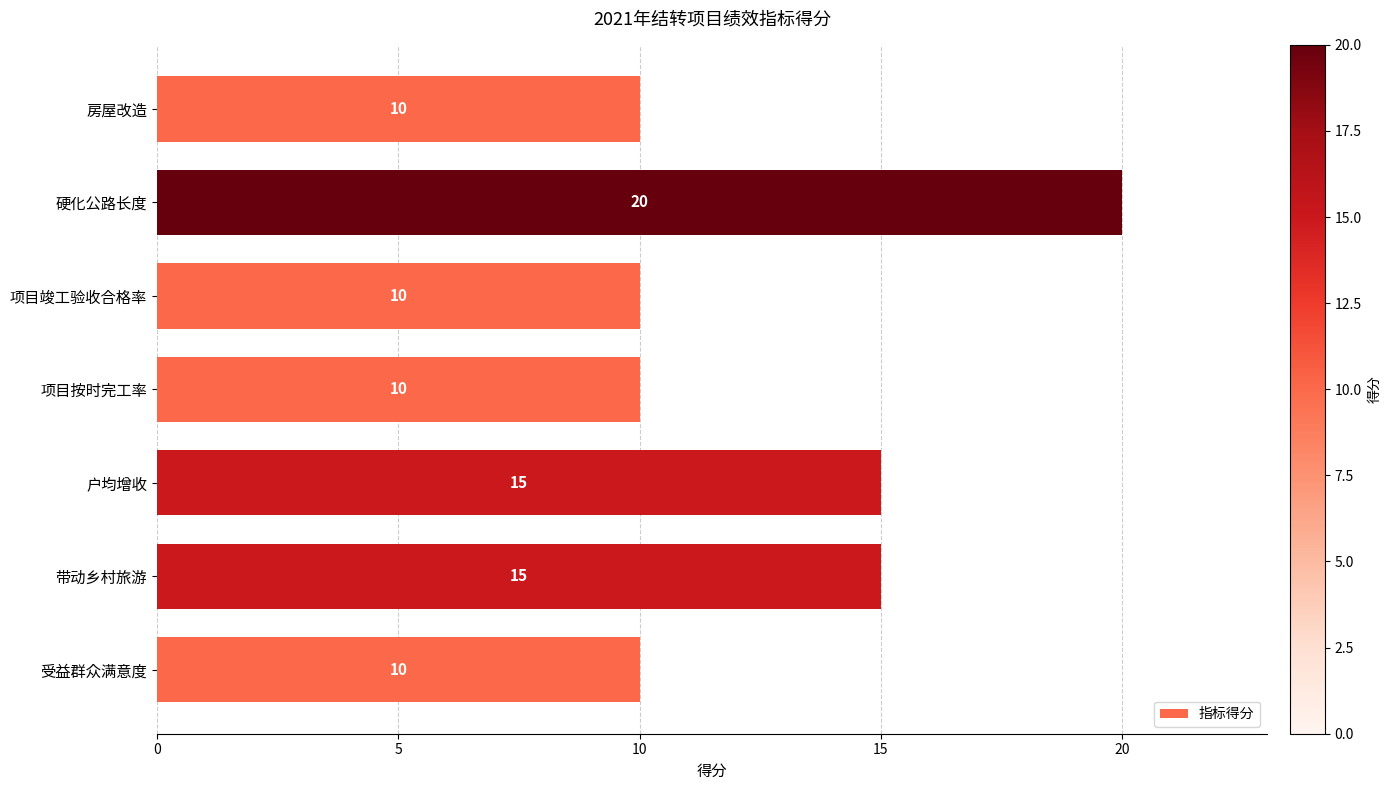

The value at 项目竣工验收合格率 is 15. True or false?

False